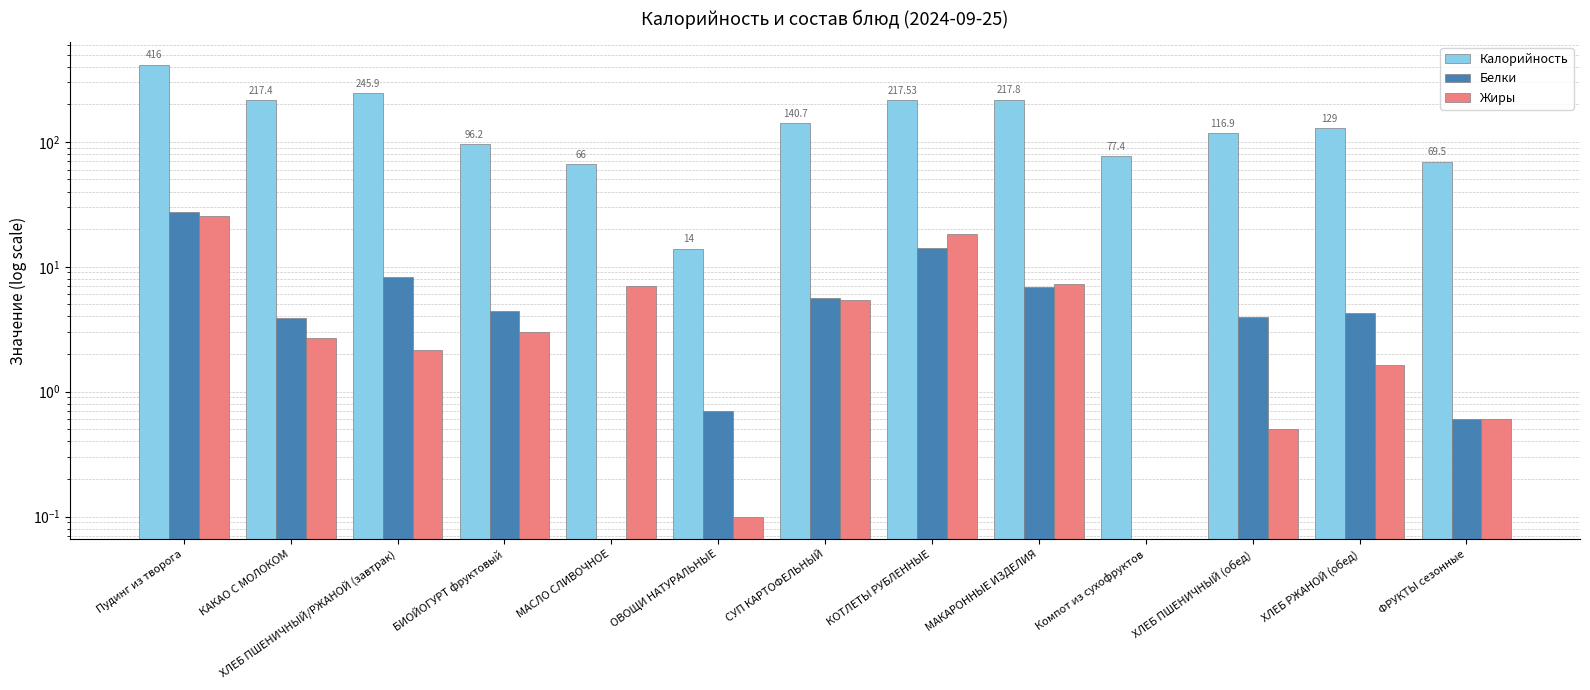

True or false: Жиры has a value of 1.5 at КАКАО С МОЛОКОМ.

False